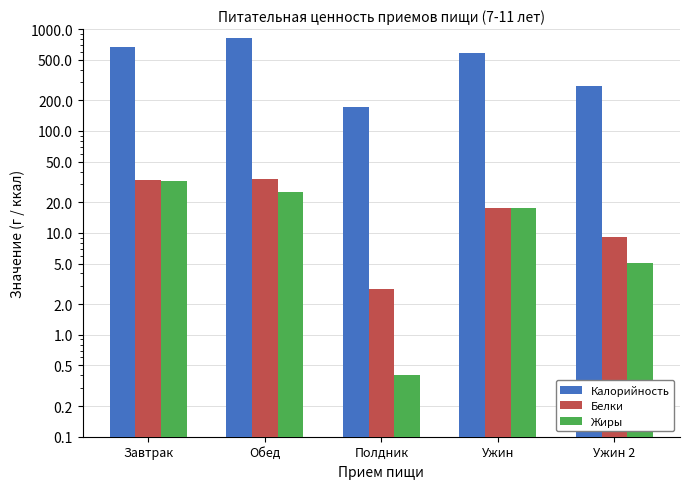

What are all the series names shown in the legend?

Калорийность, Белки, Жиры